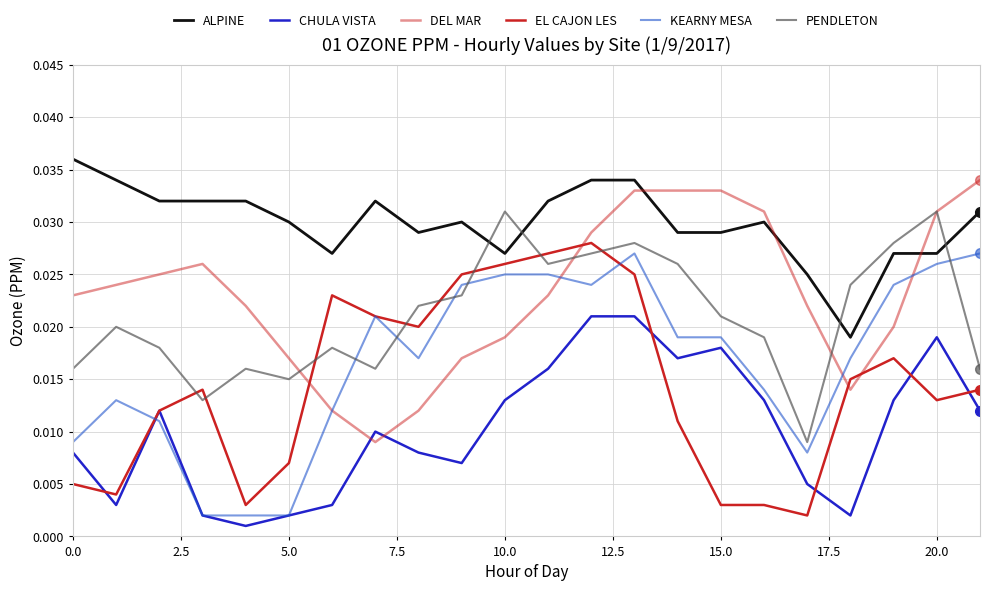

List the series in order of their peak value, highest first.

ALPINE, DEL MAR, PENDLETON, EL CAJON LES, KEARNY MESA, CHULA VISTA